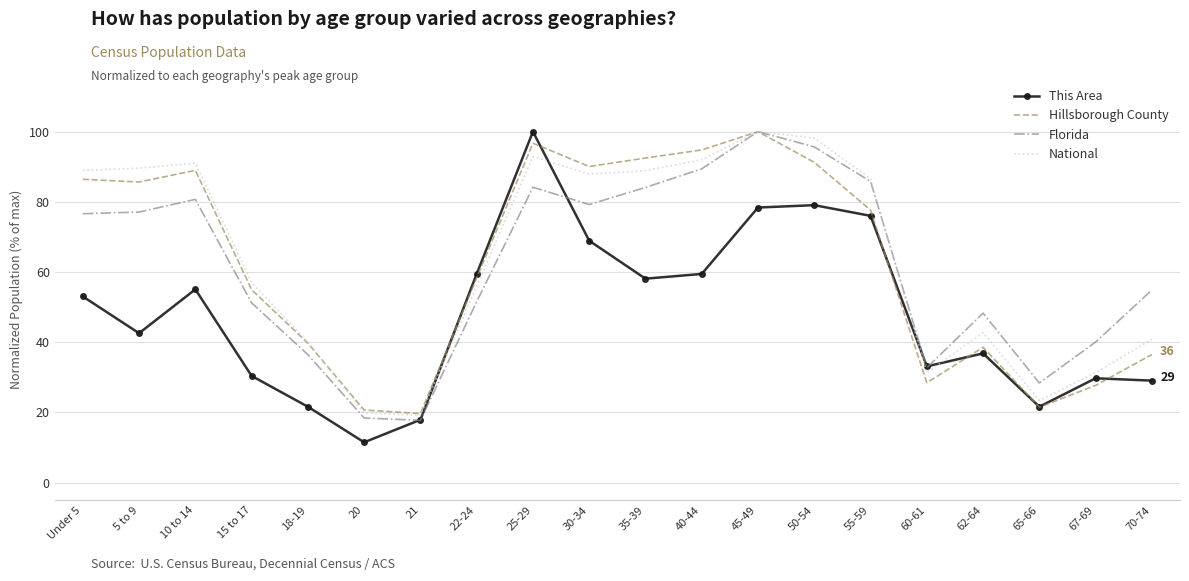

What position from the right is 70-74?

1